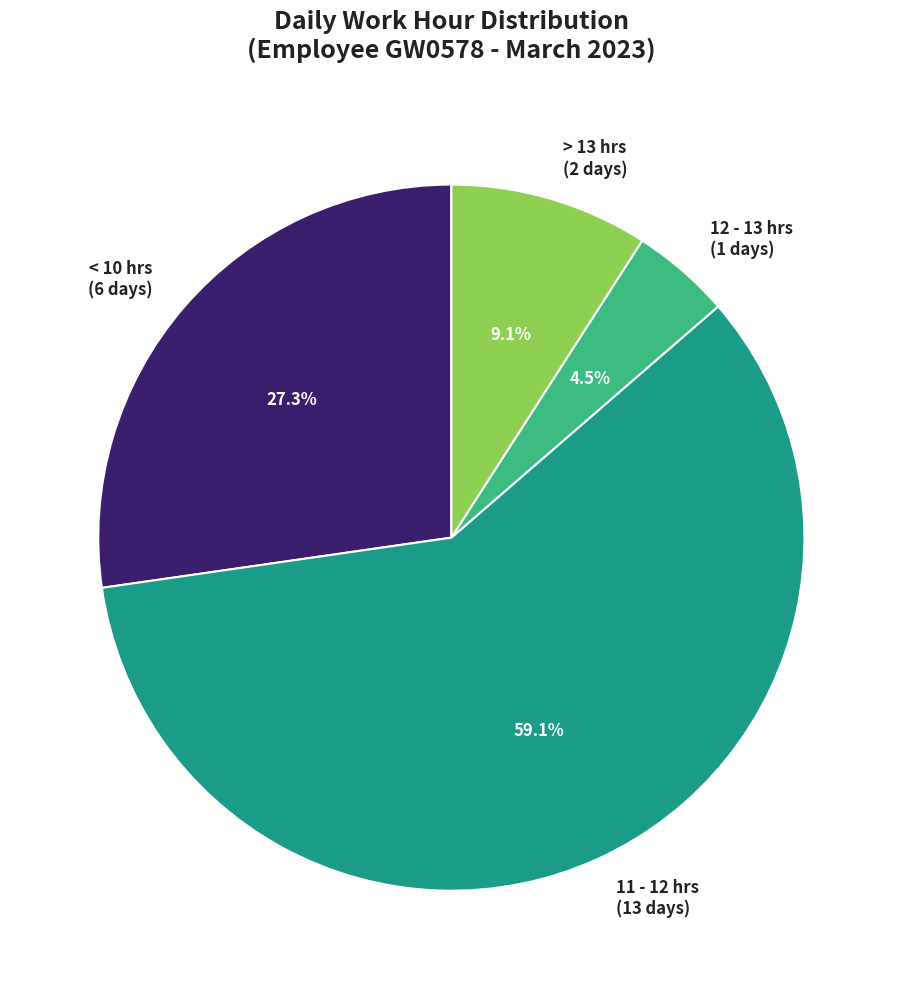

What is the ratio of the value at > 13 hrs (2 days) to the value at 12 - 13 hrs (1 days)?

2.0